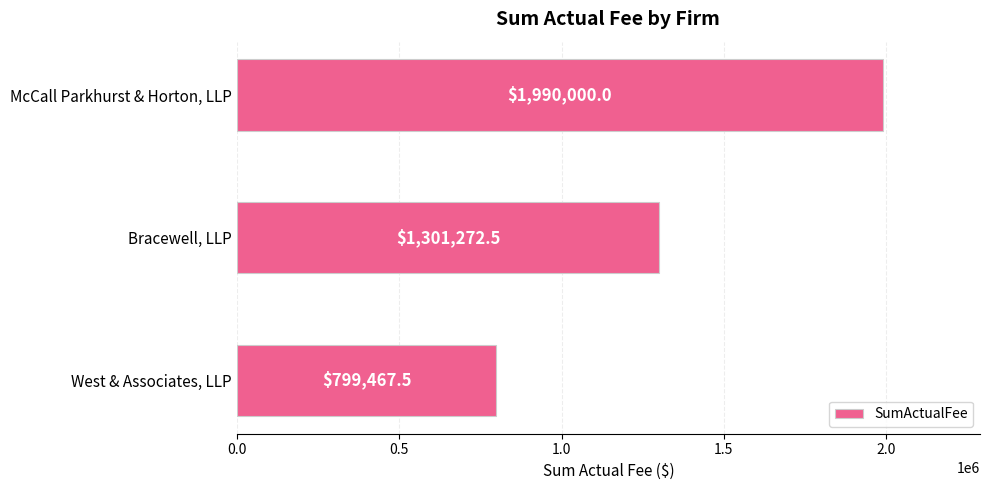

How many bars are there in total?

3